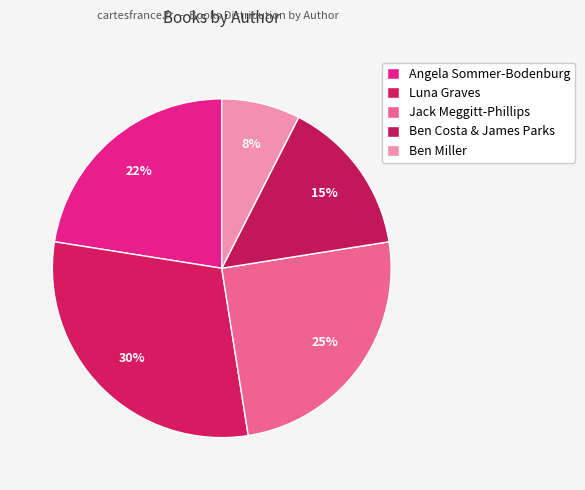

Does Jack Meggitt-Phillips represent more than half of the total?

No